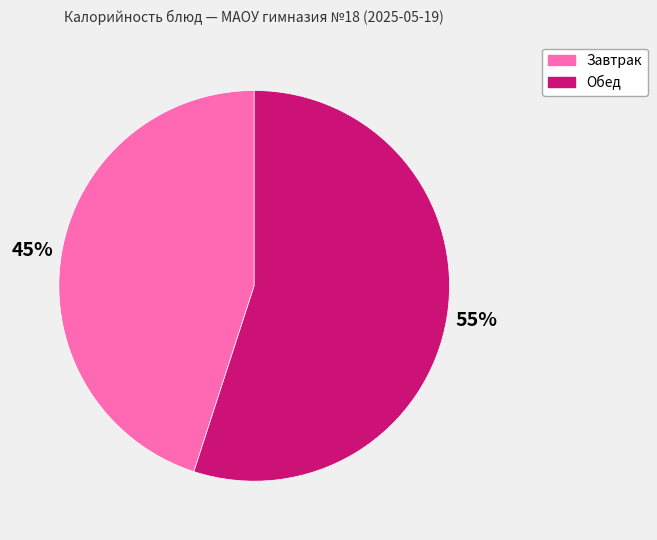

To the nearest percent, what is the average slice percentage?

50%